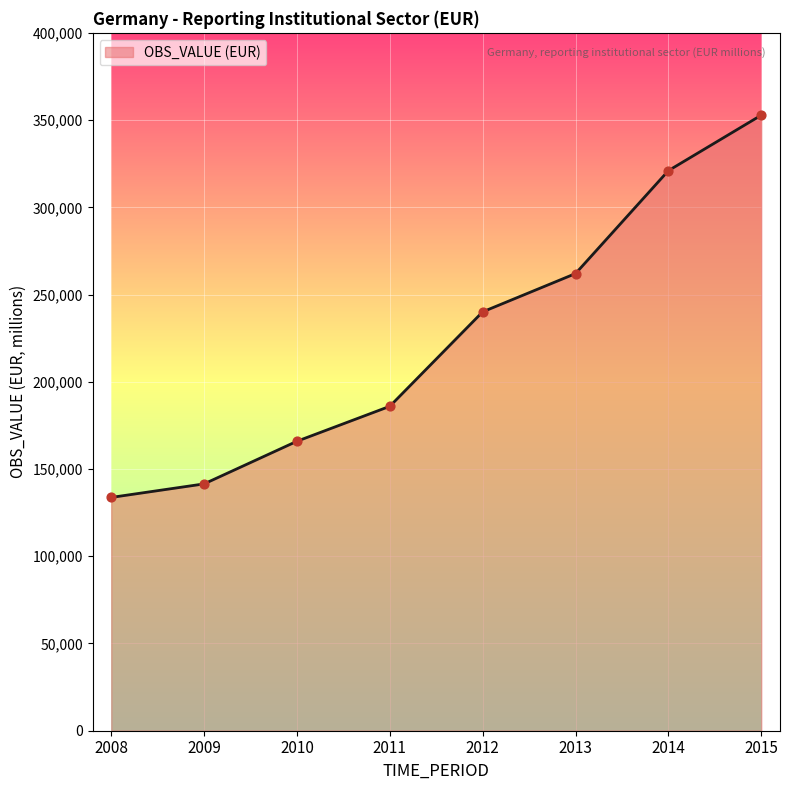

What is the change in value from 2012 to 2013?

+21934